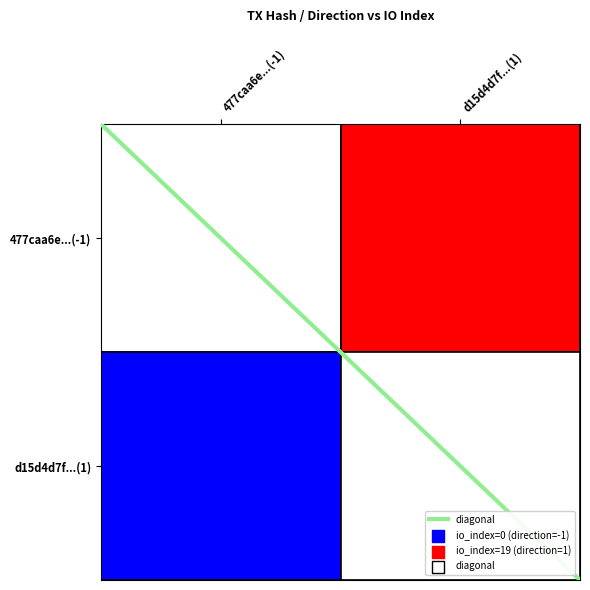

How many data points does each series have?

2